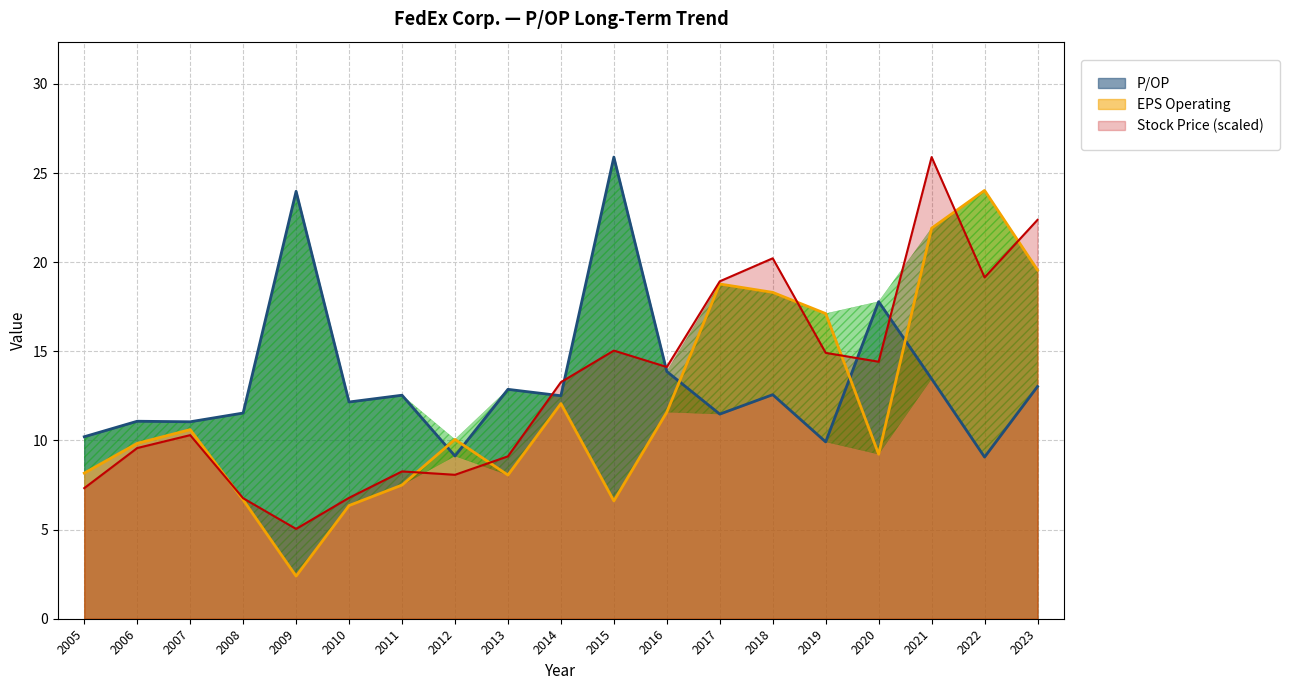

List the labels in order of P/OP value, largest first.

2015, 2009, 2020, 2016, 2021, 2023, 2013, 2018, 2011, 2014, 2010, 2008, 2017, 2006, 2007, 2005, 2019, 2012, 2022